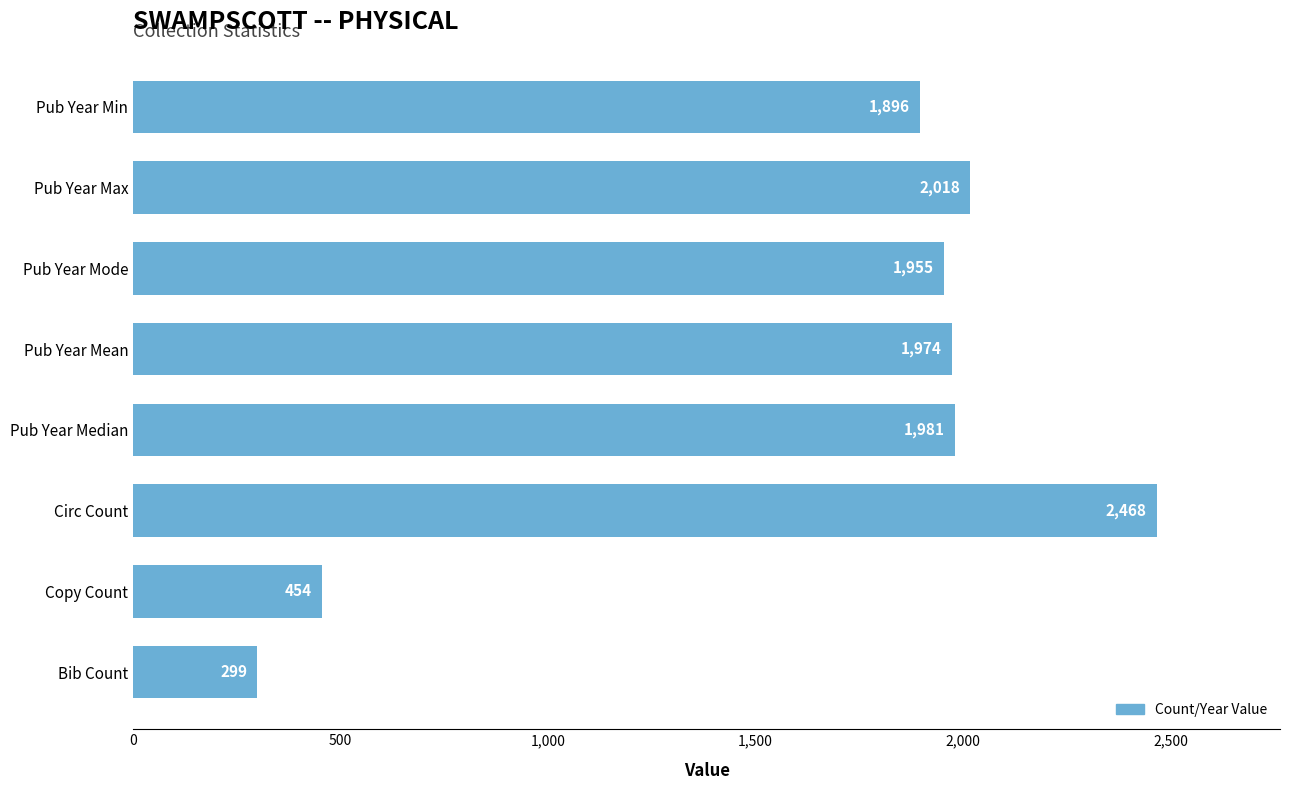

Between Pub Year Mode and Copy Count, which is larger?

Pub Year Mode